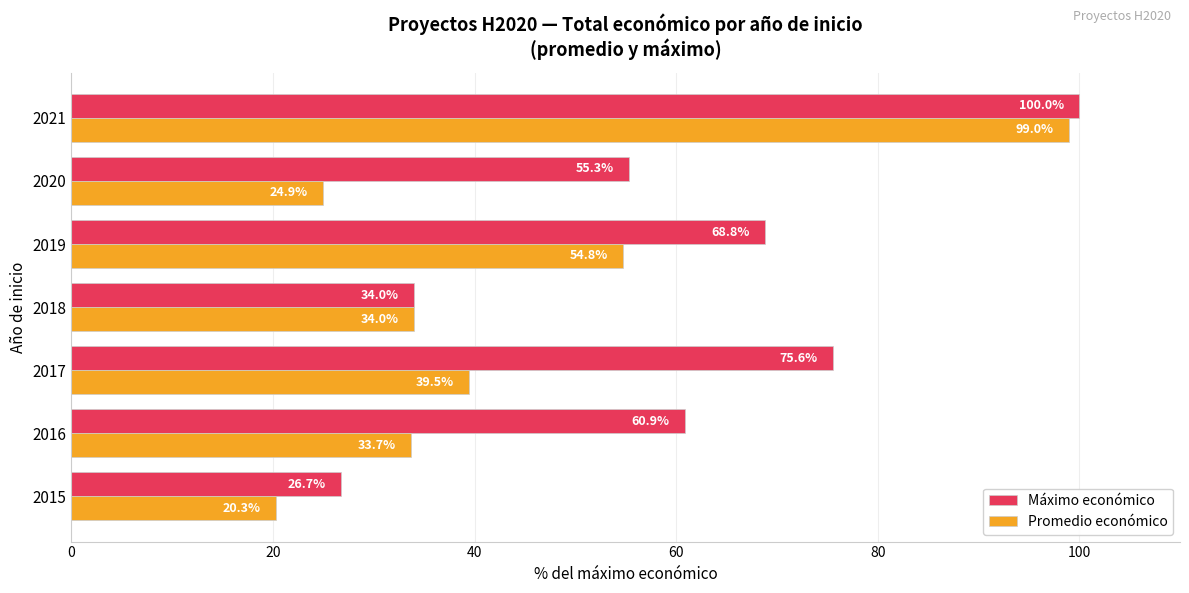

The value of Máximo económico at 2019 is 108.8. True or false?

False